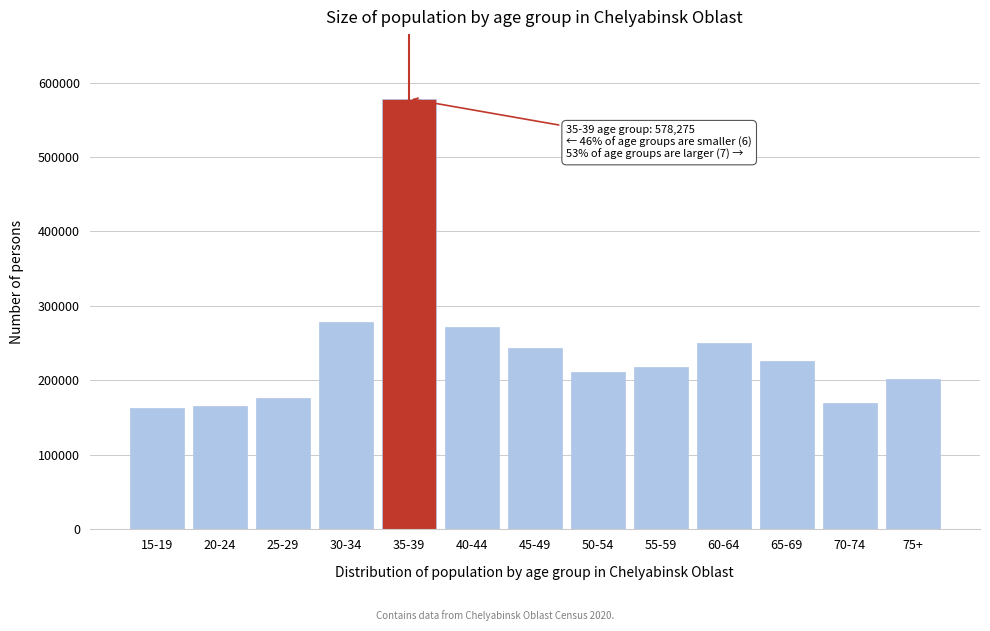

What is the difference between the values at 25-29 and 40-44?

95128